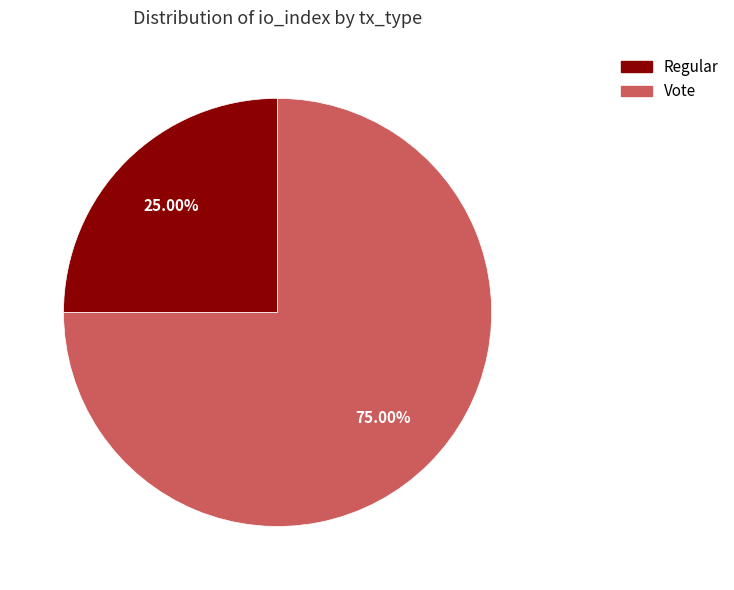

Which slice represents more than half of the pie?

Vote